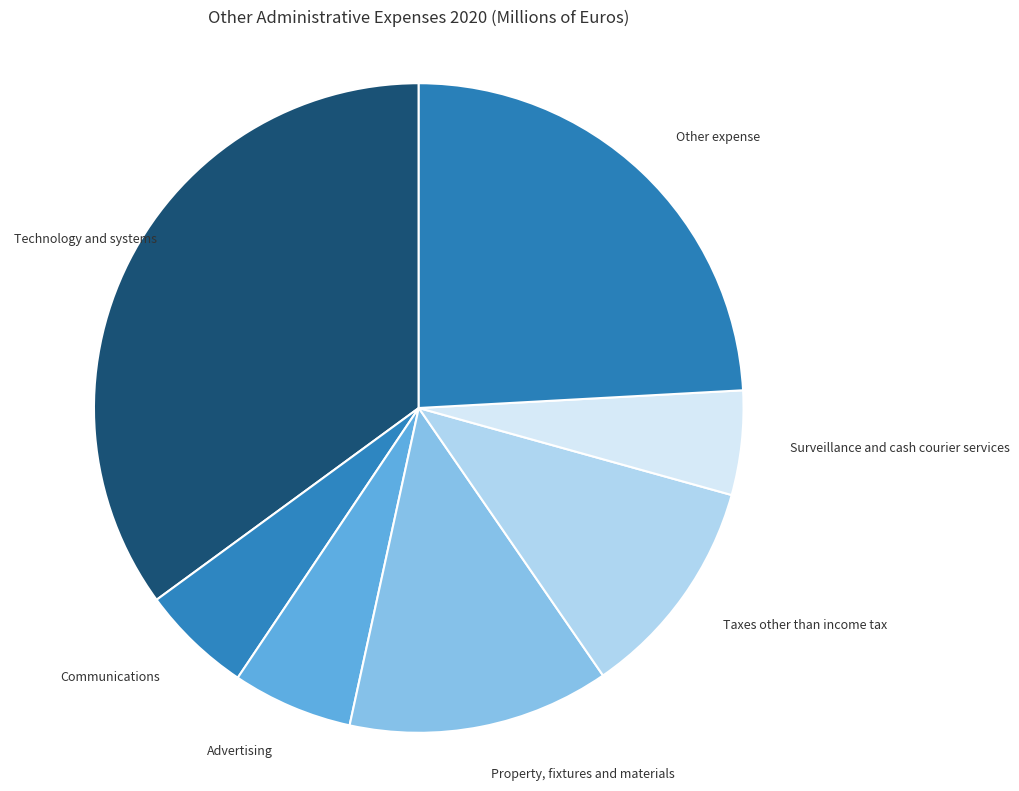

Combined, do Other expense and Technology and systems account for over 50%?

Yes